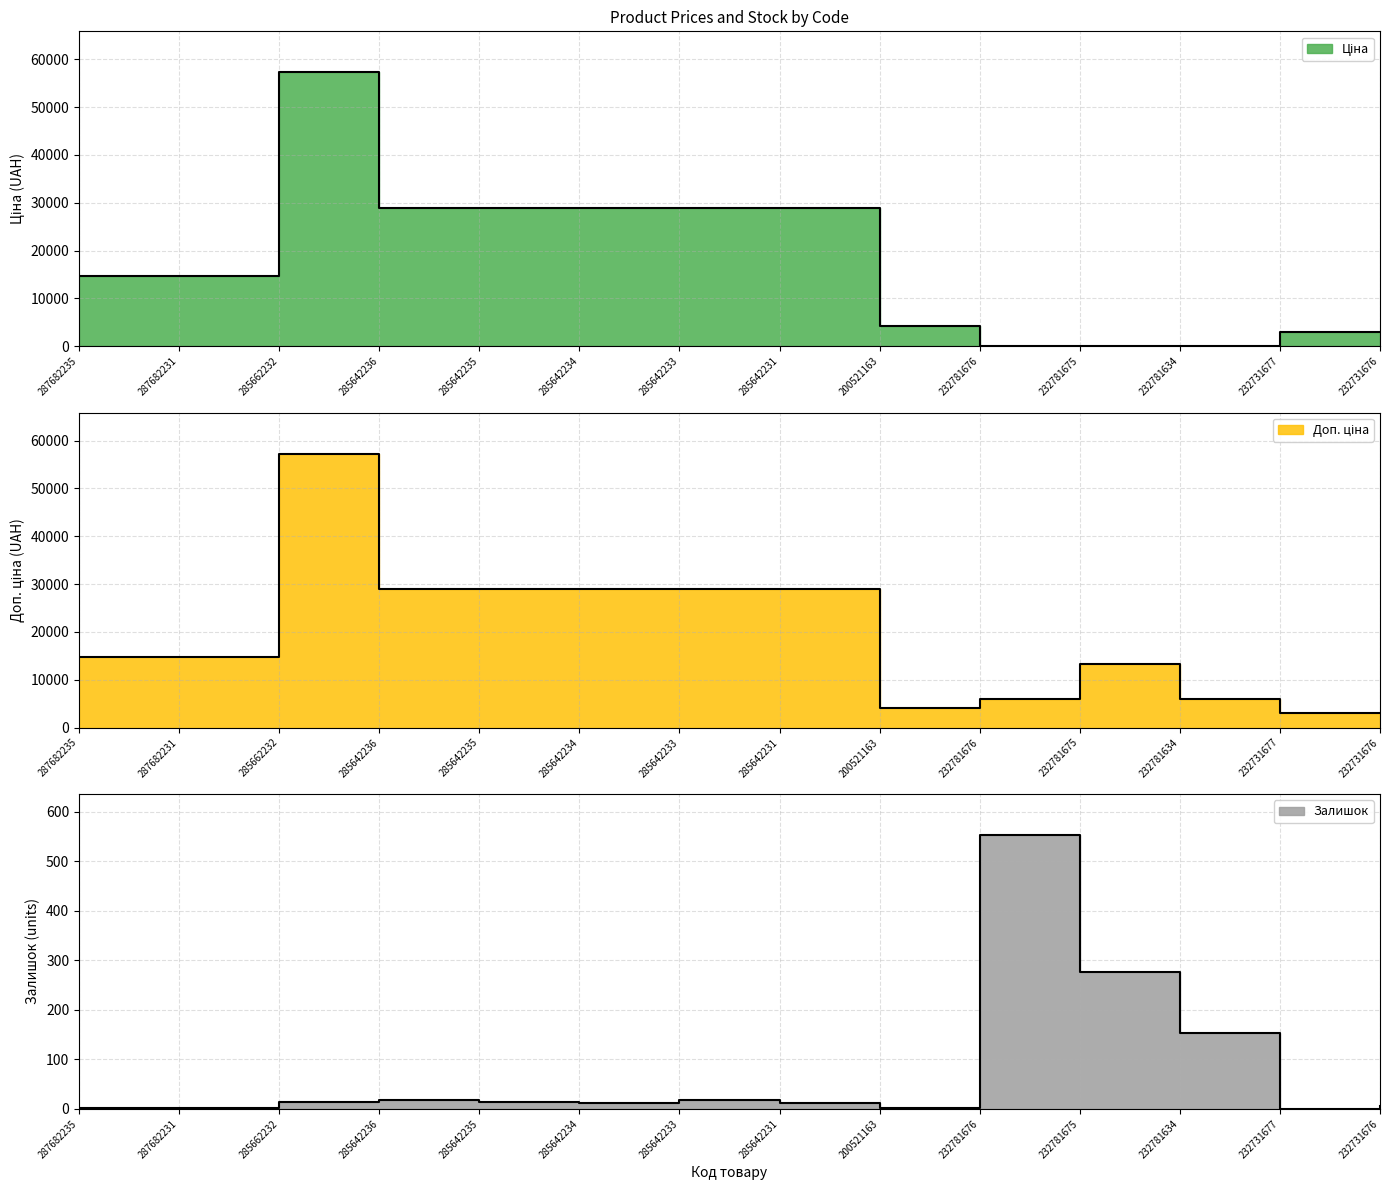

In Ціна, how many points are lower than both neighbors (excluding endpoints)?

2